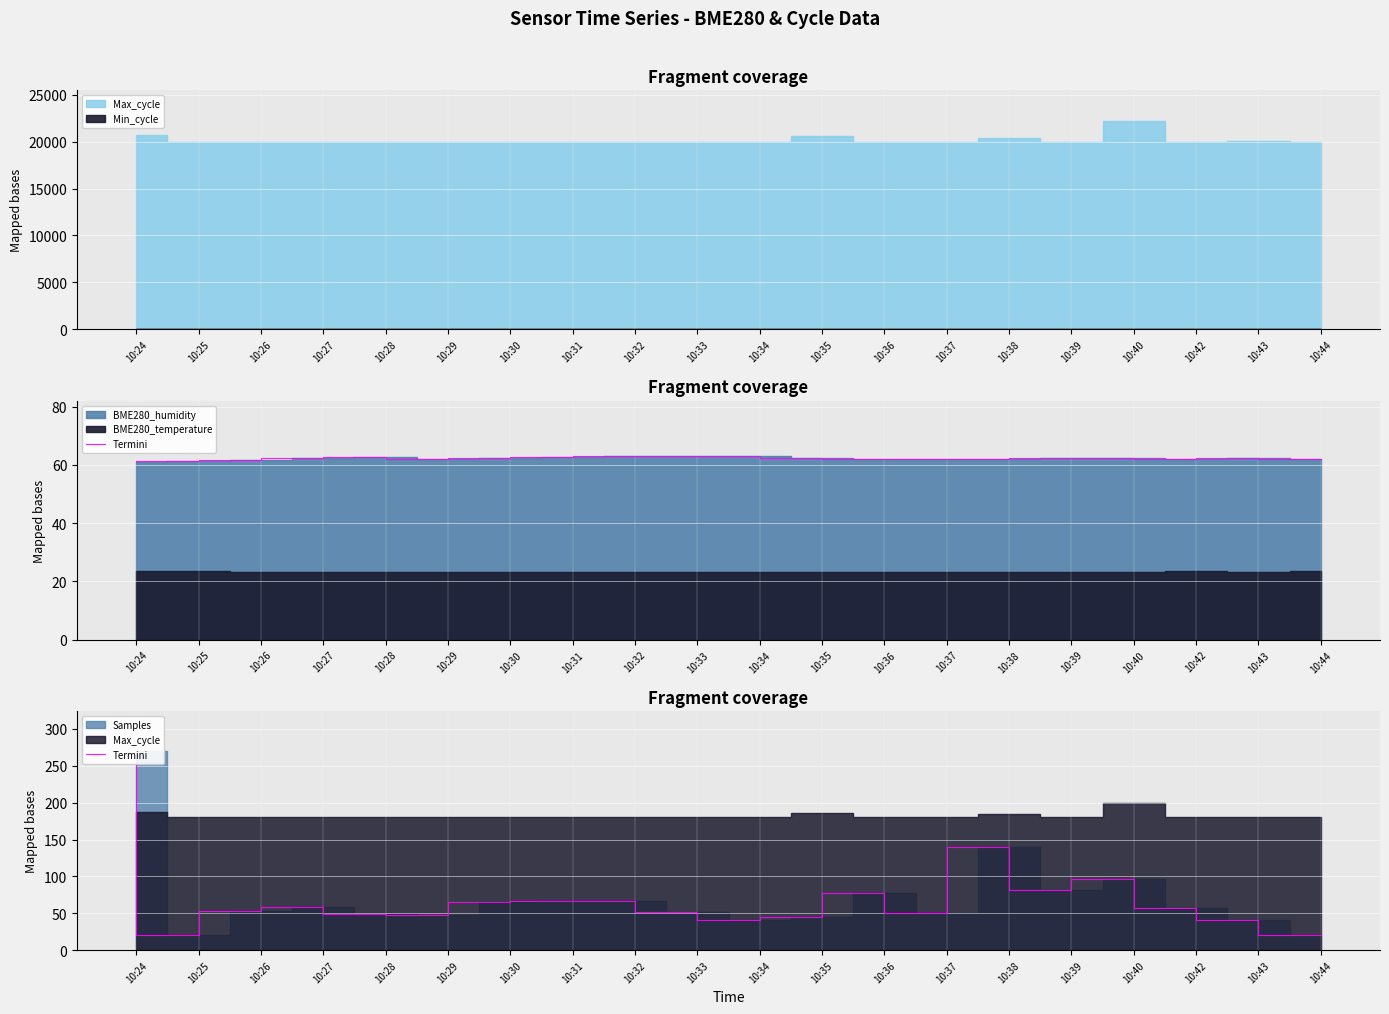

What is the change in value from 10:26 to 10:33?

-2.3